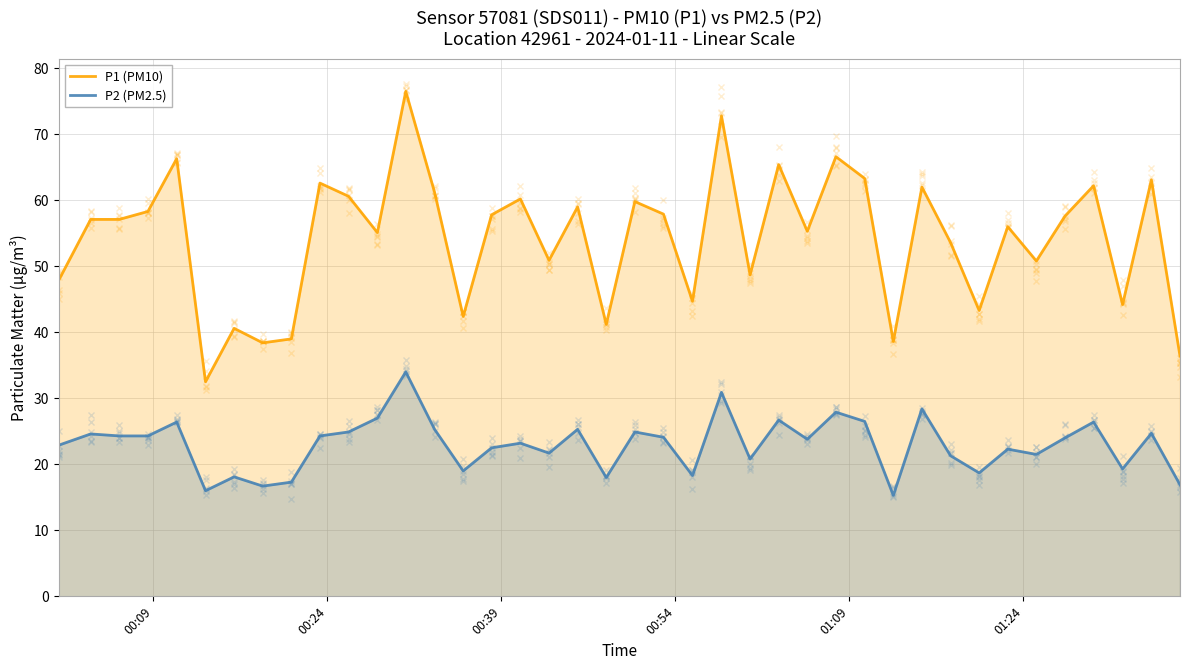

Does the chart display data point markers on the line(s)?

No